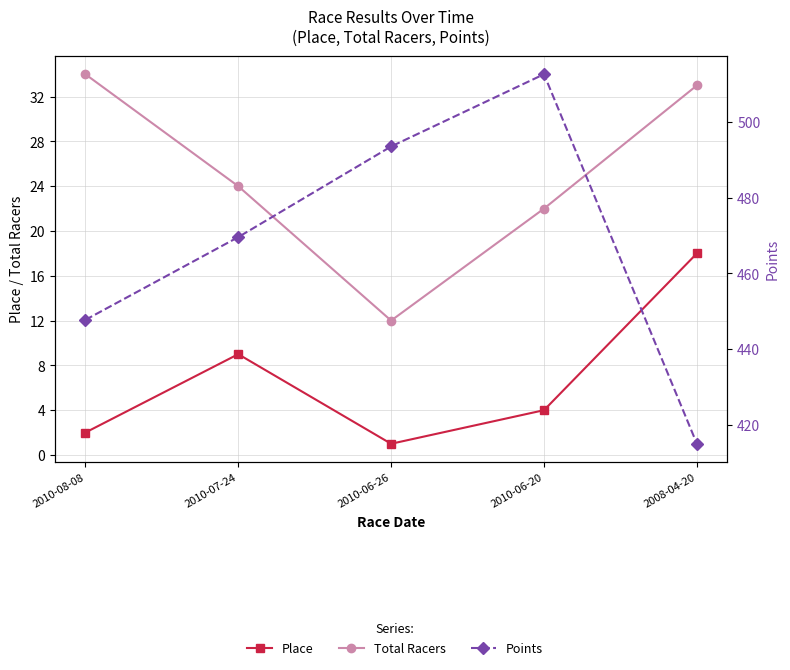

Reading left to right, extract all data points from this chart.

Place: 2010-08-08=2.0	2010-07-24=9.0	2010-06-26=1.0	2010-06-20=4.0	2008-04-20=18.0
Total Racers: 2010-08-08=34.0	2010-07-24=24.0	2010-06-26=12.0	2010-06-20=22.0	2008-04-20=33.0
Points: 2010-08-08=447.7	2010-07-24=469.6	2010-06-26=493.5	2010-06-20=512.6	2008-04-20=415.0